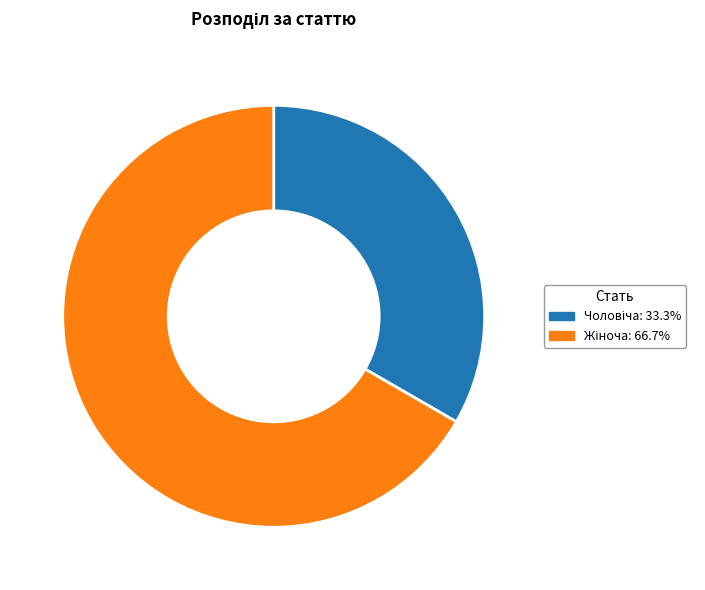

Is there a majority slice in this chart?

Yes